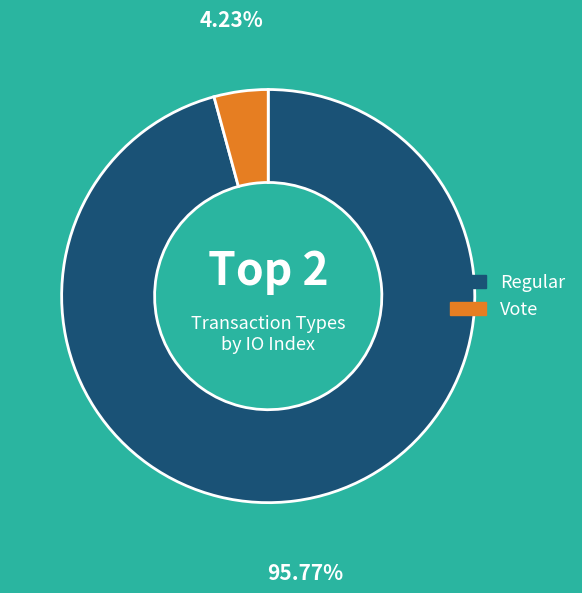

Combined, do Regular and Vote account for over 50%?

Yes